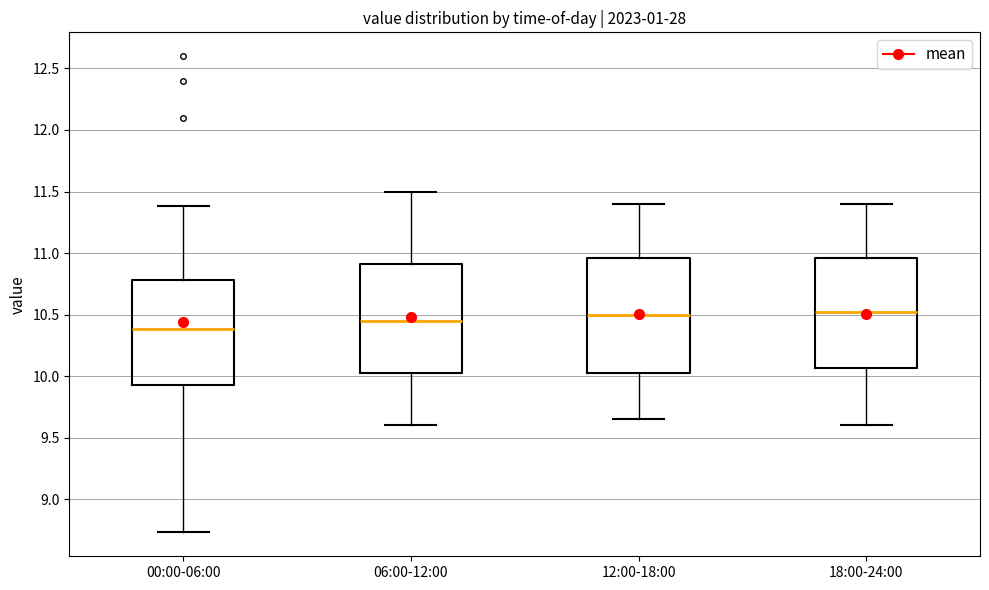

Where does the upper whisker of the box for 18:00-24:00 end on the y-axis? The values are not printed on the chart, so give them approximately, as read against the axis.

11.40